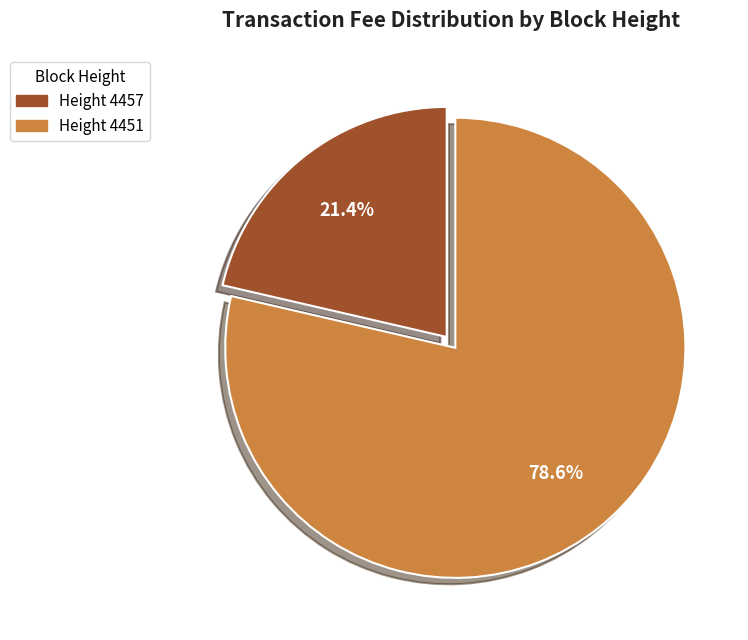

Is there any slice that represents more than half of the pie?

Yes